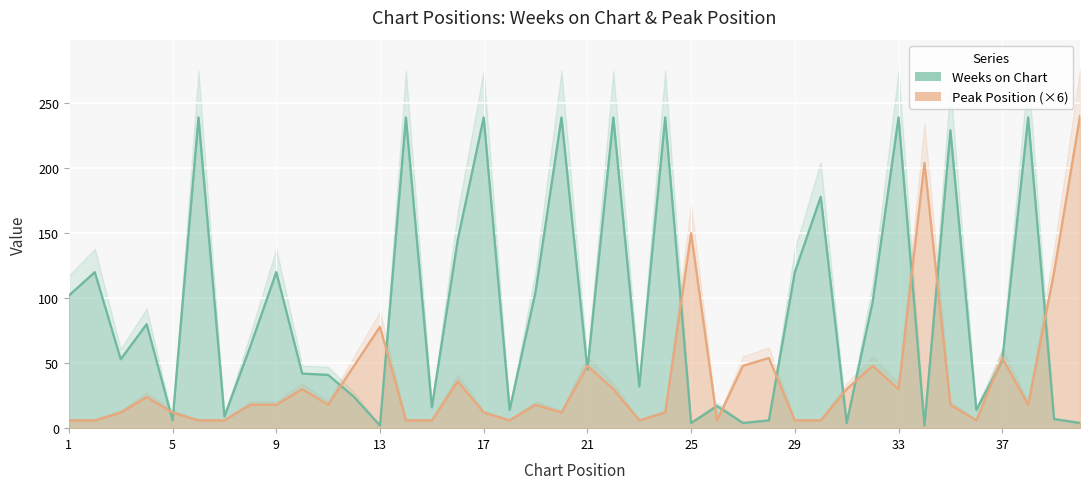

Count the number of categories in the chart.

40